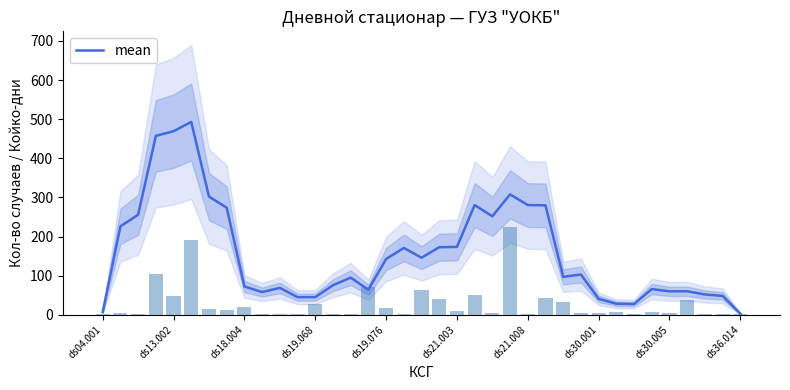

What position from the left is ds19.076?

17